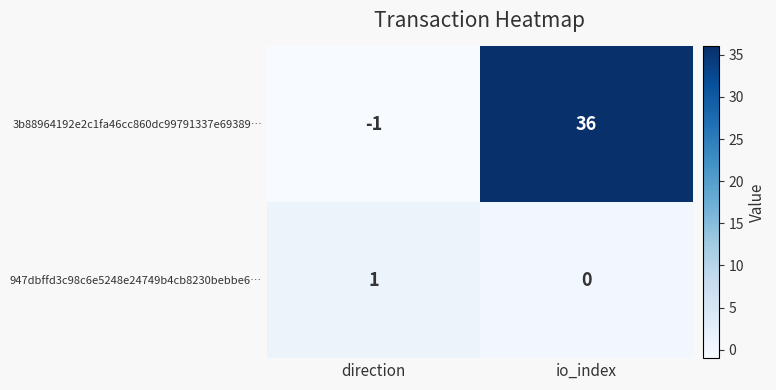

Reading left to right, what are all the values shown in this chart?

3b88964192e2c1fa46cc860dc99791337e69389…: -1	36
947dbffd3c98c6e5248e24749b4cb8230bebbe6…: 1	0